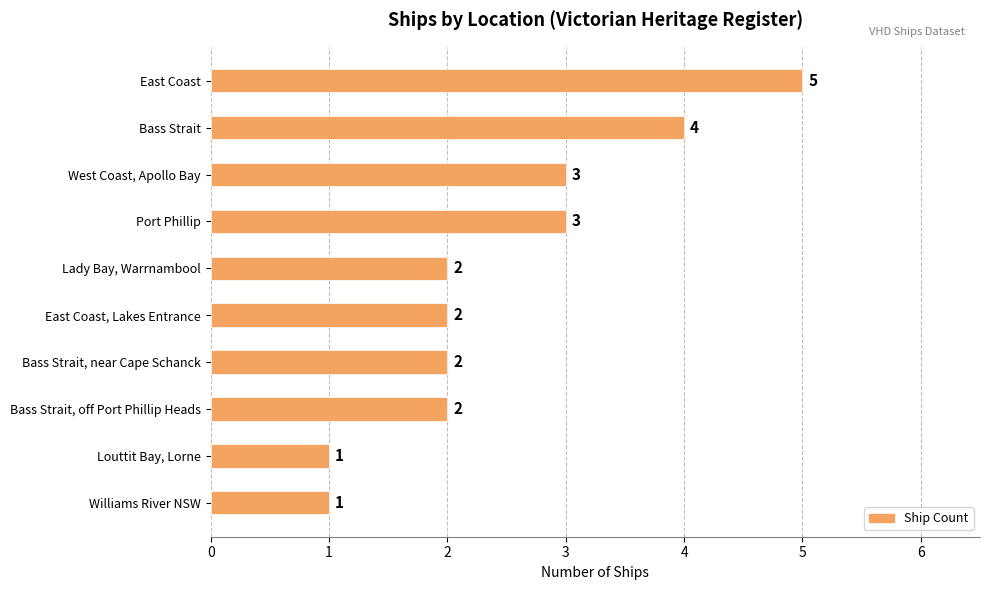

Count the values in the range 2 to 3.

6